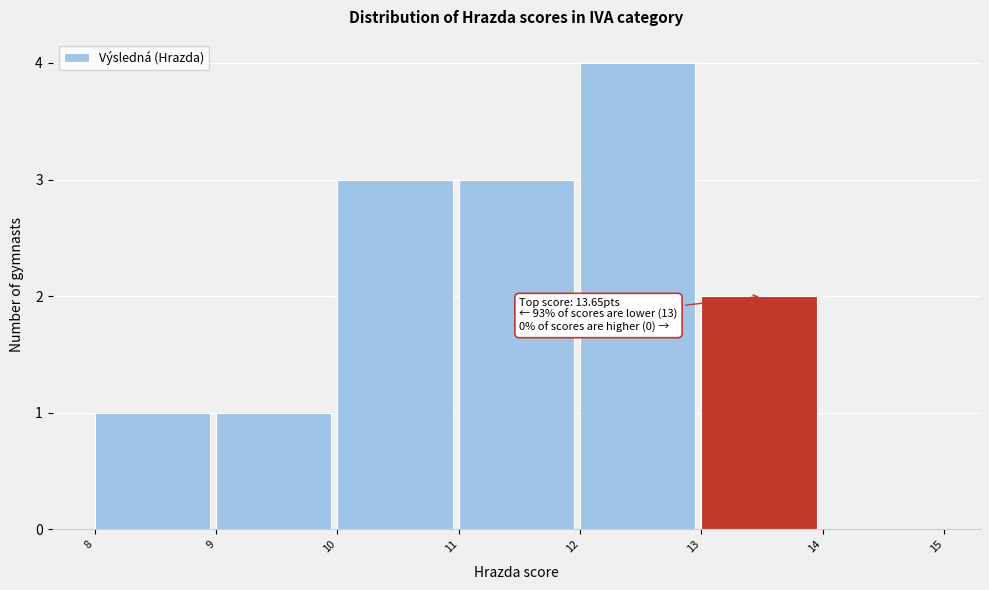

Which range on the x-axis has the tallest bar?

12 to 13